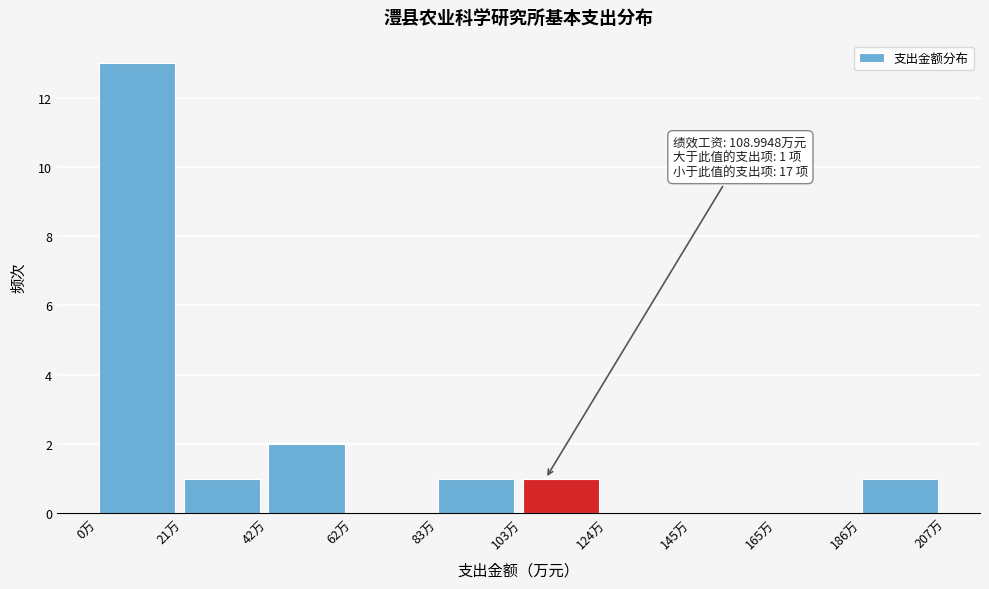

Over which range of the x-axis is the bar tallest?

0 to 20